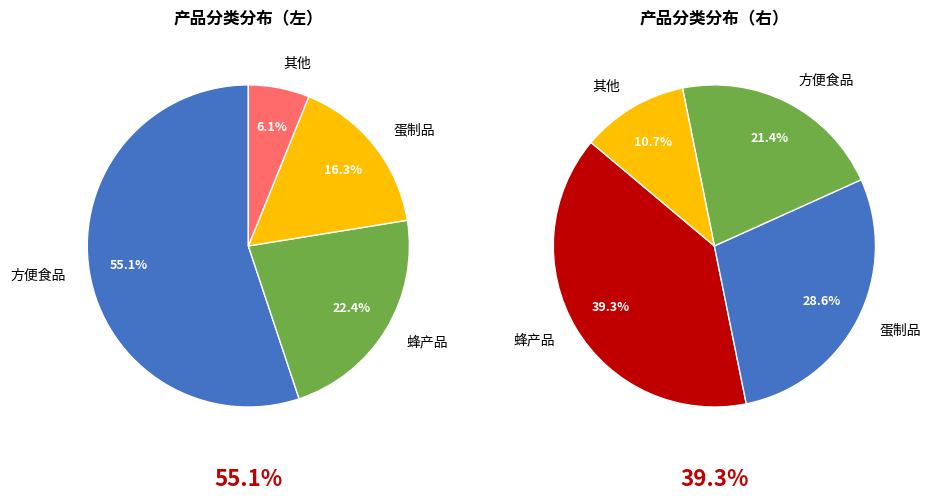

Combined, do 蜂产品 and 方便食品 account for over 50%?

Yes